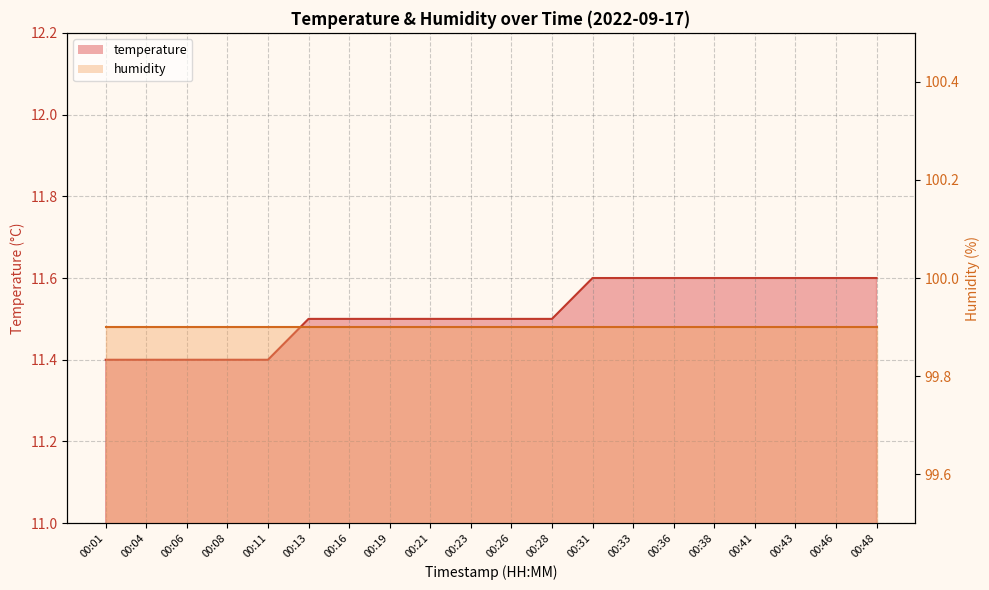

Rank the categories by value from highest to lowest.

00:31, 00:33, 00:36, 00:38, 00:41, 00:43, 00:46, 00:48, 00:13, 00:16, 00:19, 00:21, 00:23, 00:26, 00:28, 00:01, 00:04, 00:06, 00:08, 00:11